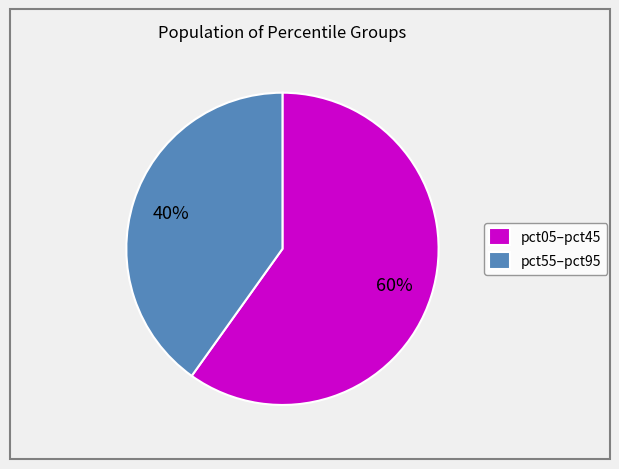

Between pct55–pct95 and pct05–pct45, which is larger?

pct05–pct45